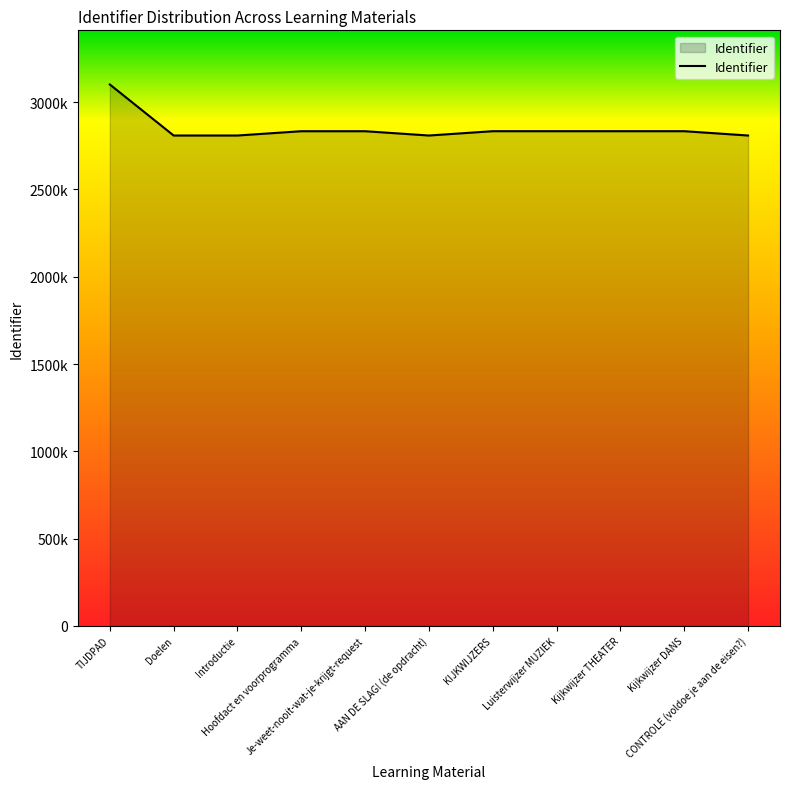

Does the chart have visible grid lines?

No